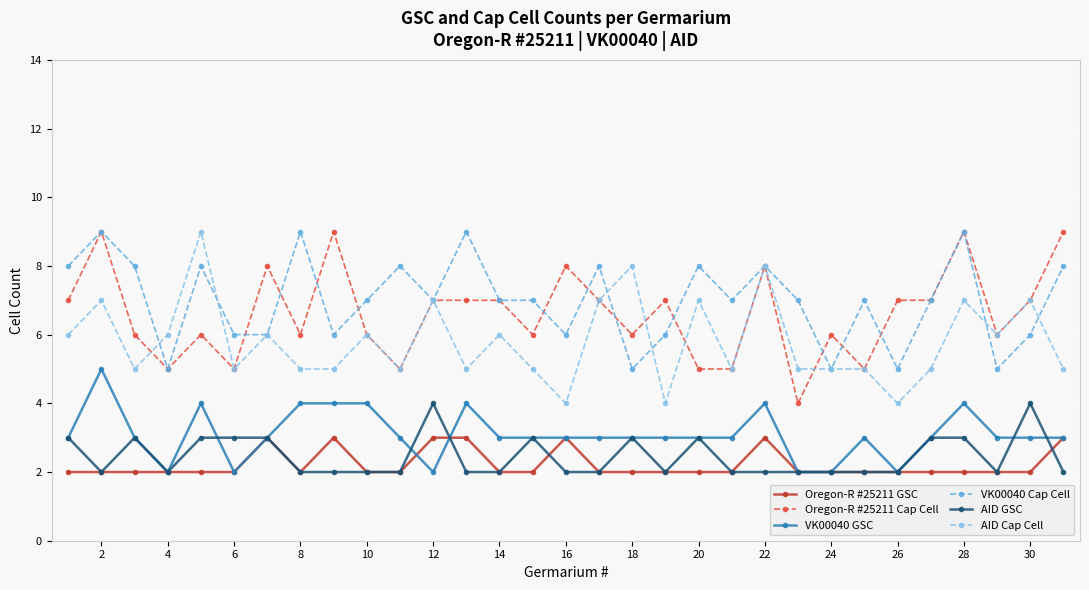

Count the AID Cap Cell values in the range 5 to 7.

25